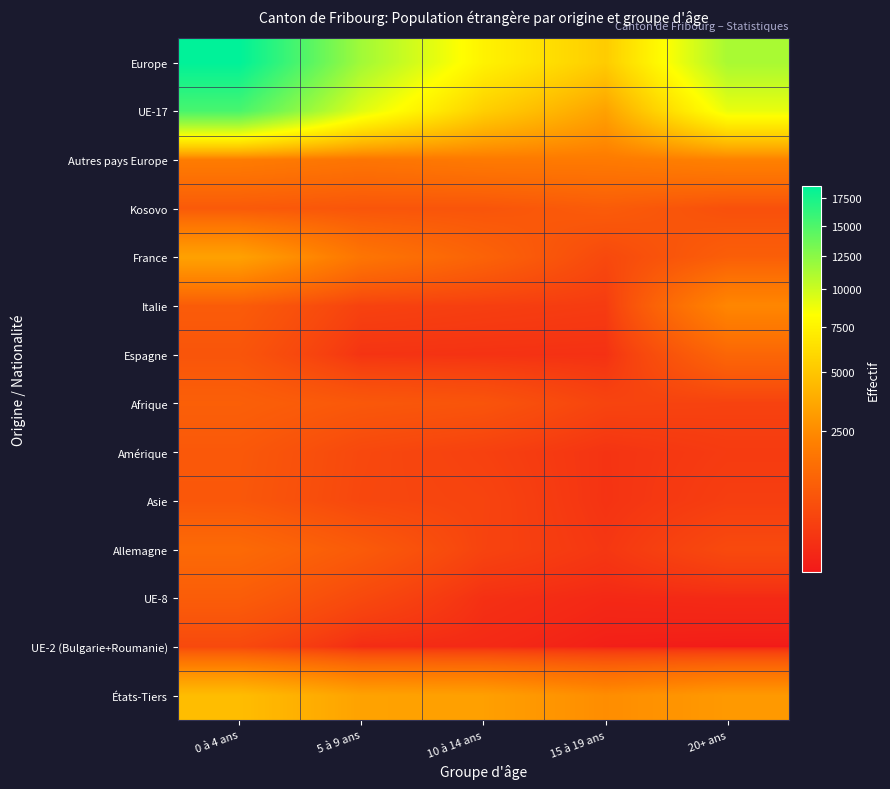

Reading left to right, what are all the values shown in this chart?

Europe: 0 à 4 ans=18622	5 à 9 ans=11586	10 à 14 ans=7512	15 à 19 ans=5312	20+ ans=11300
UE-17: 0 à 4 ans=15217	5 à 9 ans=9330	10 à 14 ans=5459	15 à 19 ans=3329	20+ ans=8976
Autres pays Europe: 0 à 4 ans=1947	5 à 9 ans=1678	10 à 14 ans=1854	15 à 19 ans=1882	20+ ans=2142
Kosovo: 0 à 4 ans=846	5 à 9 ans=734	10 à 14 ans=724	15 à 19 ans=890	20+ ans=612
France: 0 à 4 ans=3339	5 à 9 ans=1694	10 à 14 ans=1092	15 à 19 ans=459	20+ ans=968
Italie: 0 à 4 ans=892	5 à 9 ans=340	10 à 14 ans=290	15 à 19 ans=245	20+ ans=2327
Espagne: 0 à 4 ans=726	5 à 9 ans=151	10 à 14 ans=134	15 à 19 ans=123	20+ ans=1188
Afrique: 0 à 4 ans=994	5 à 9 ans=799	10 à 14 ans=705	15 à 19 ans=376	20+ ans=345
Amérique: 0 à 4 ans=809	5 à 9 ans=454	10 à 14 ans=323	15 à 19 ans=151	20+ ans=242
Asie: 0 à 4 ans=783	5 à 9 ans=436	10 à 14 ans=372	15 à 19 ans=146	20+ ans=281
Allemagne: 0 à 4 ans=1305	5 à 9 ans=865	10 à 14 ans=363	15 à 19 ans=186	20+ ans=478
UE-8: 0 à 4 ans=921	5 à 9 ans=466	10 à 14 ans=117	15 à 19 ans=58	20+ ans=67
UE-2 (Bulgarie+Roumanie): 0 à 4 ans=471	5 à 9 ans=80	10 à 14 ans=66	15 à 19 ans=18	20+ ans=11
États-Tiers: 0 à 4 ans=4563	5 à 9 ans=3379	10 à 14 ans=3267	15 à 19 ans=2561	20+ ans=3016